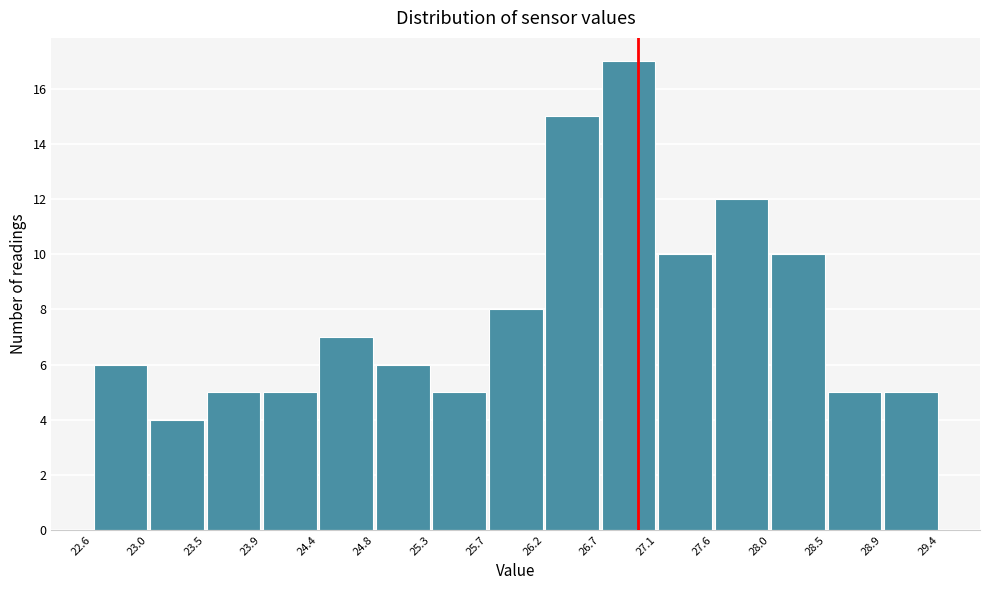

How tall is the bar that spans 25.7 to 26.2 on the x-axis? The values are not printed on the chart, so give them approximately, as read against the axis.

8